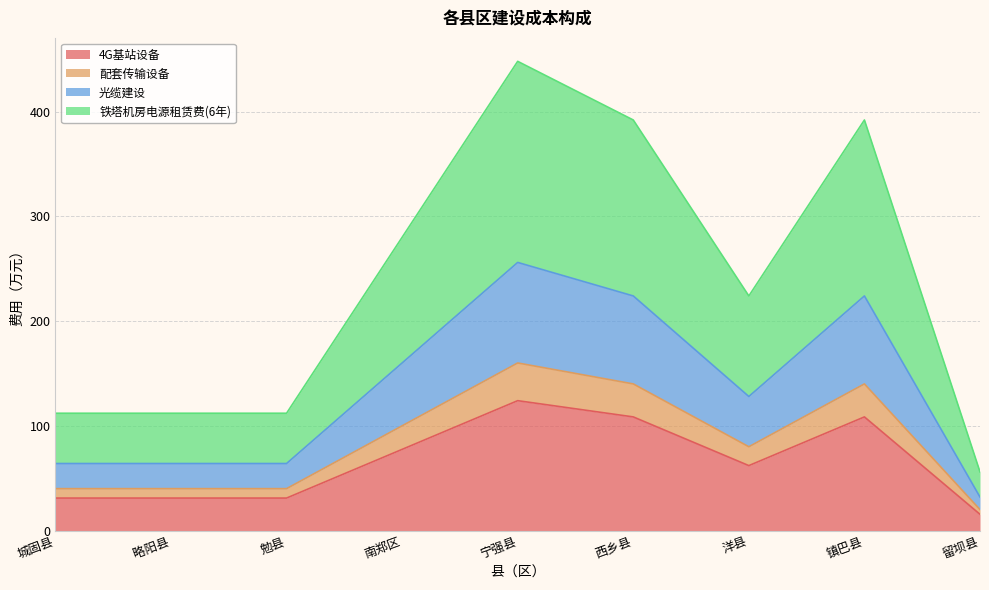

Is the value of 光缆建设 at 城固县 greater than the value of 铁塔机房电源租赁费(6年) at 南郑区?

No